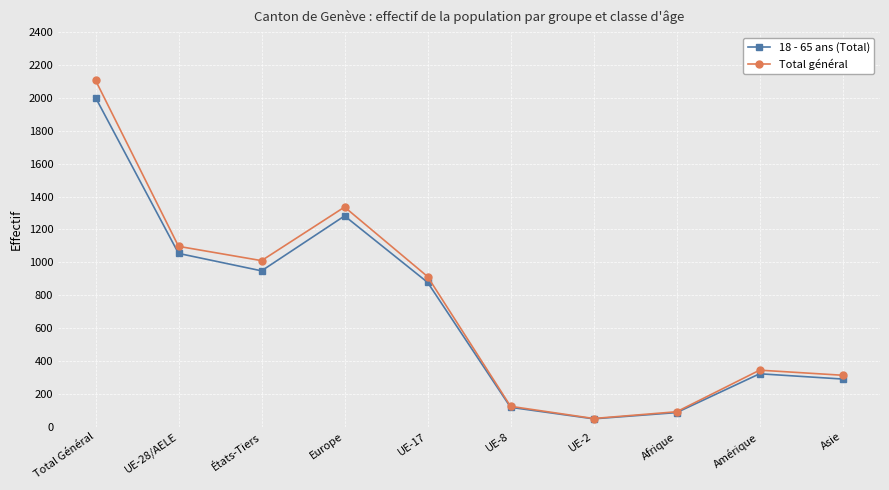

How many distinct data groups are displayed?

2